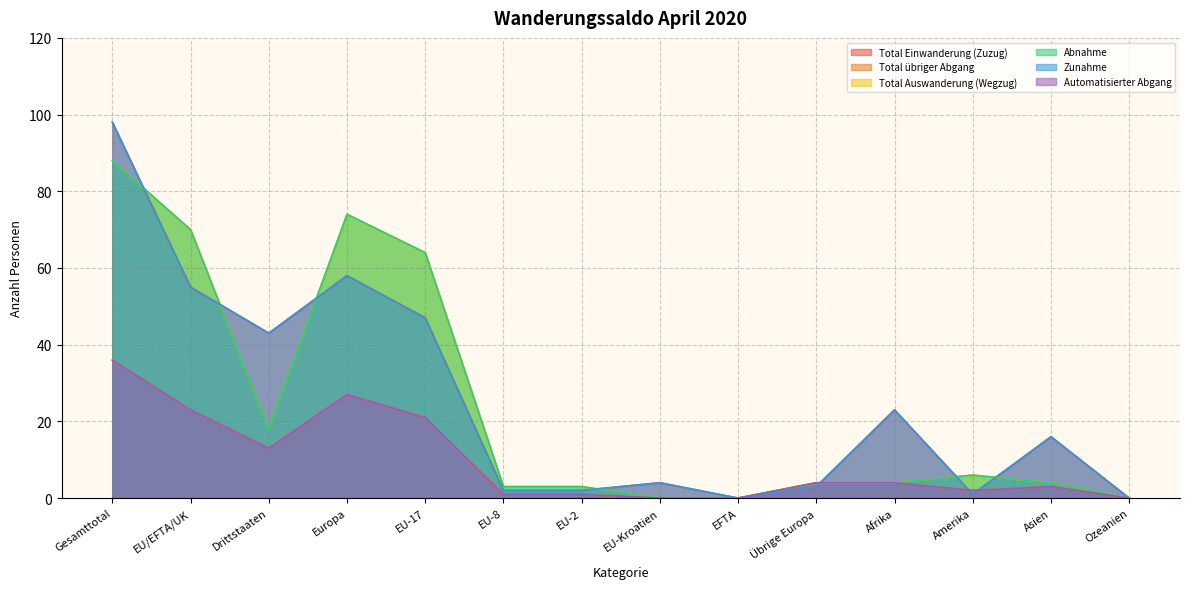

How many values in the Zunahme series exceed 16?

6